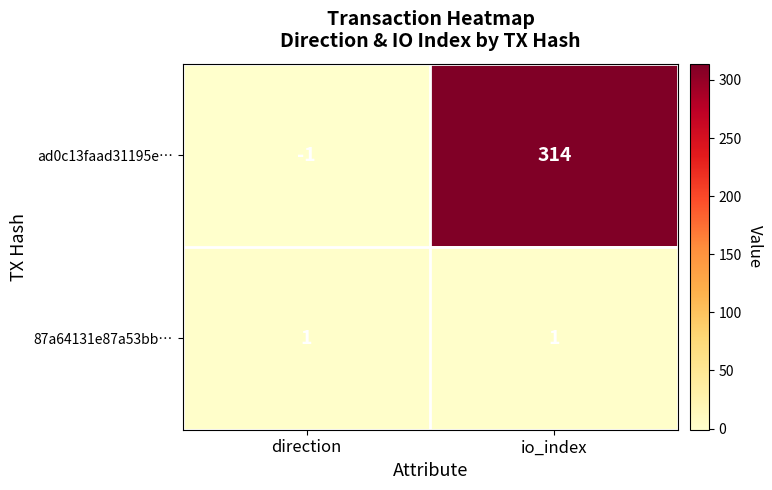

Count the number of data series in this chart.

2